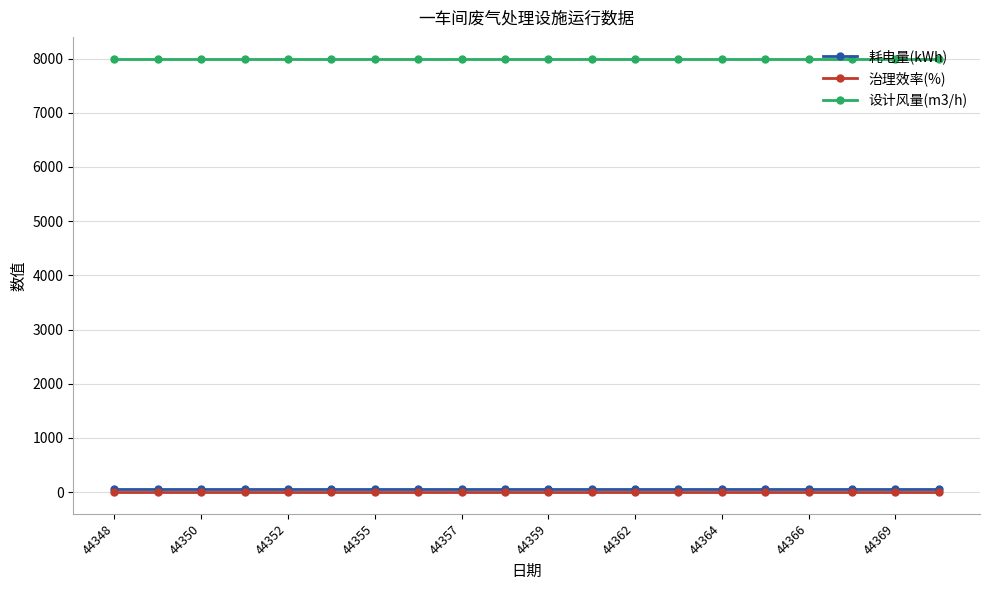

What is the maximum value shown in the chart?

8000.0